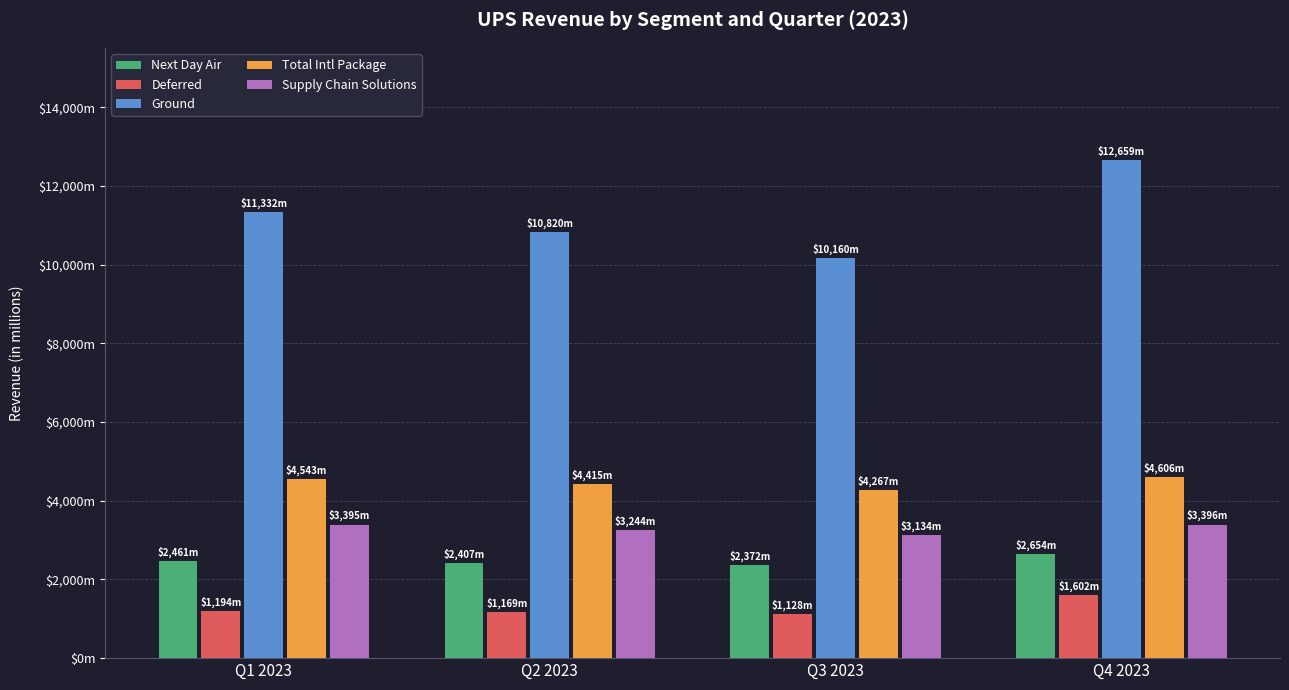

Does the chart contain any negative values?

No